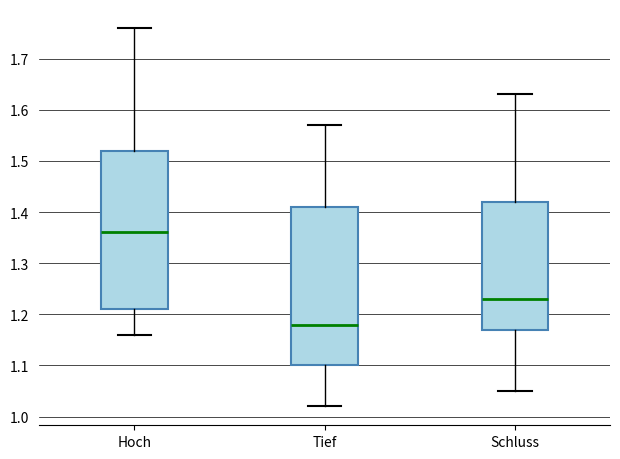

Which box's median line is the lowest?

Tief